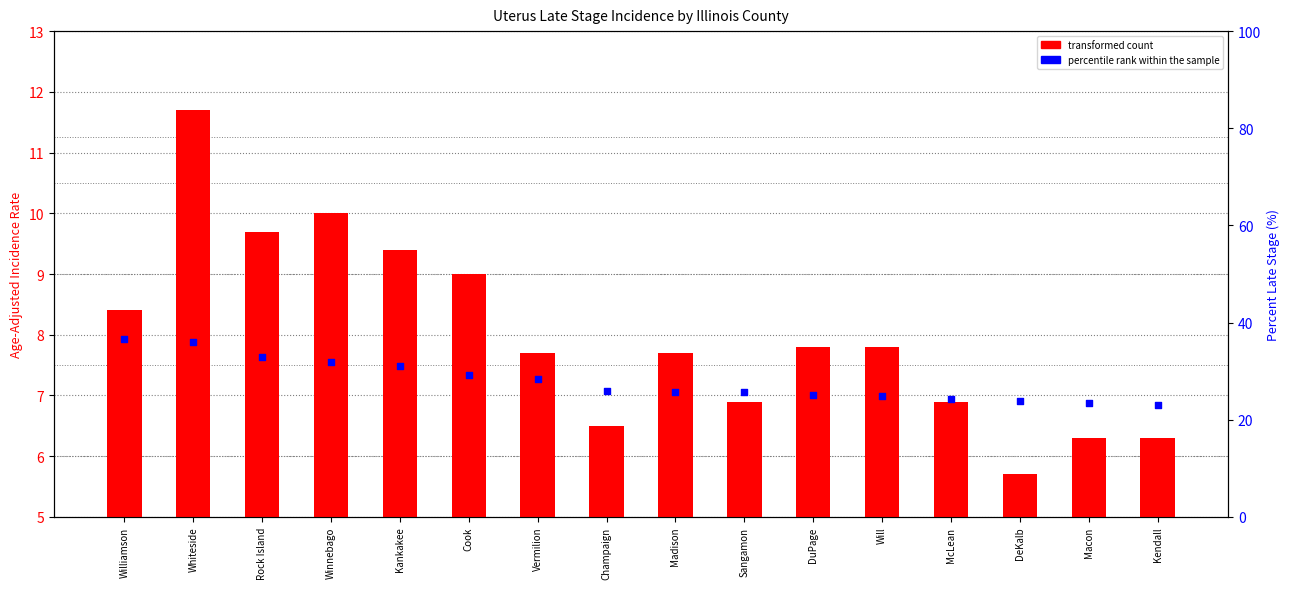

What is the total value across all series at McLean?

31.1